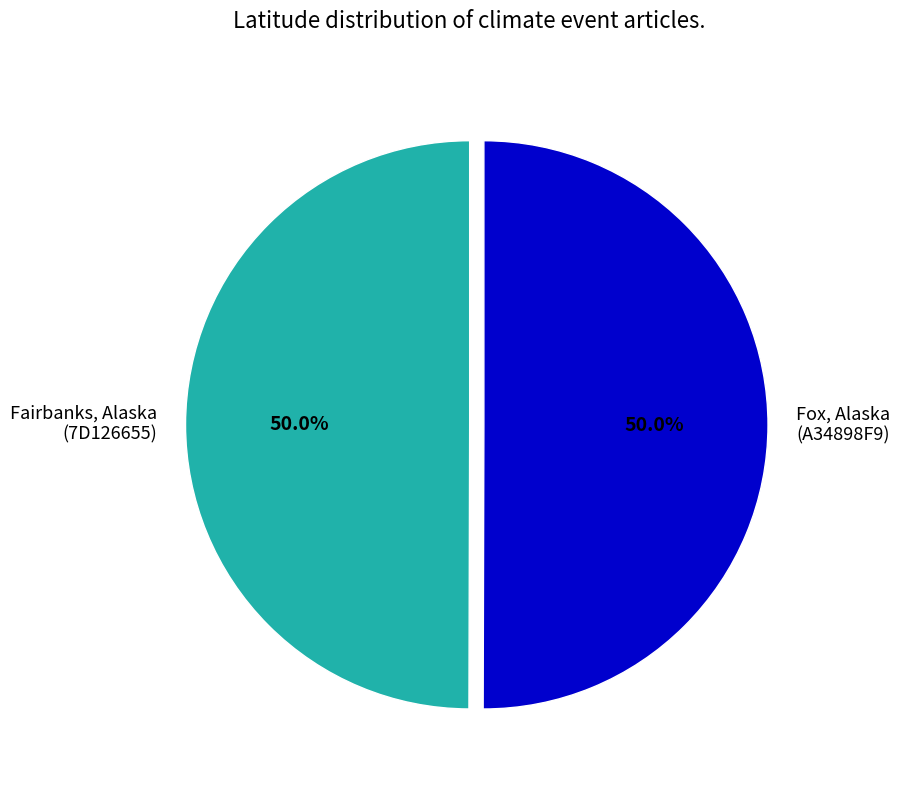

Count the number of slices in the pie.

2